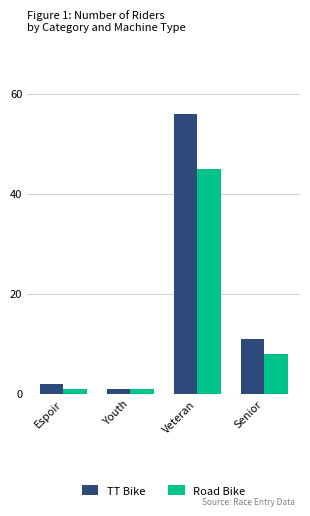

How many groups of bars are there?

4